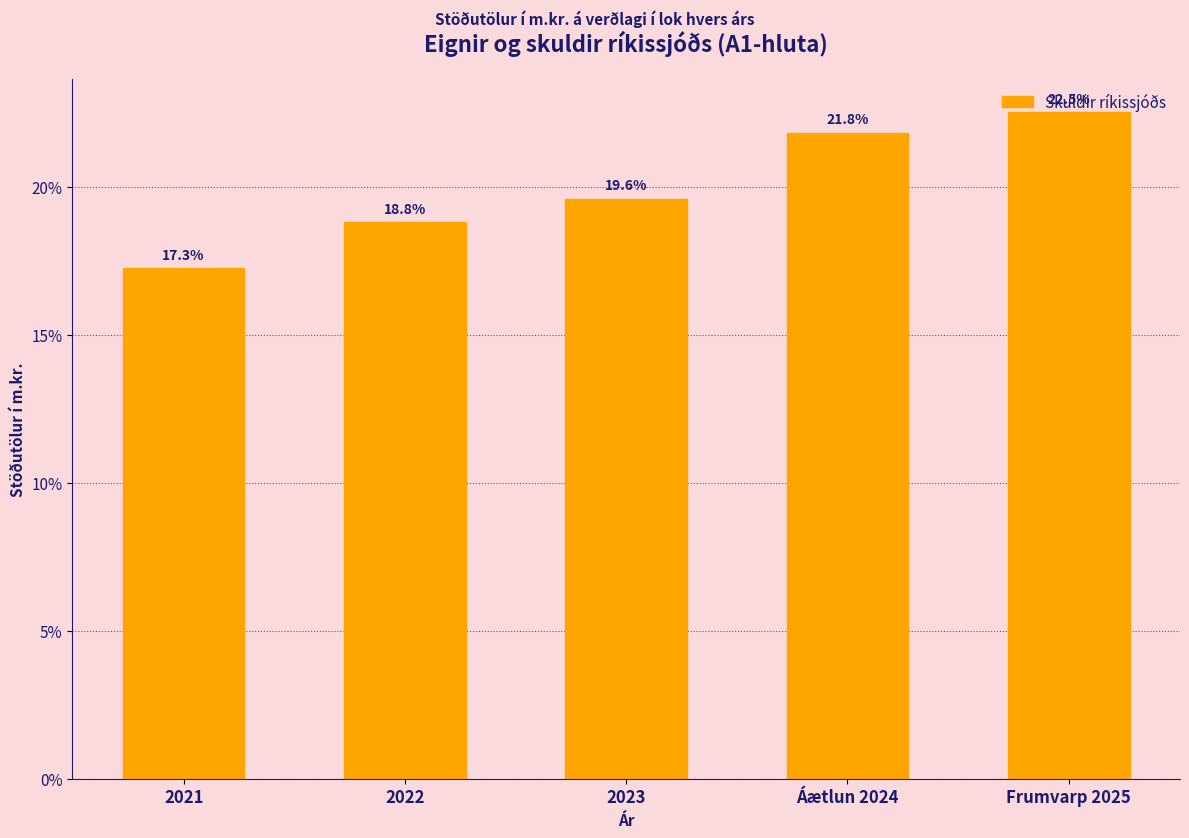

Is it true that the value at 2022 is 18.8?

True